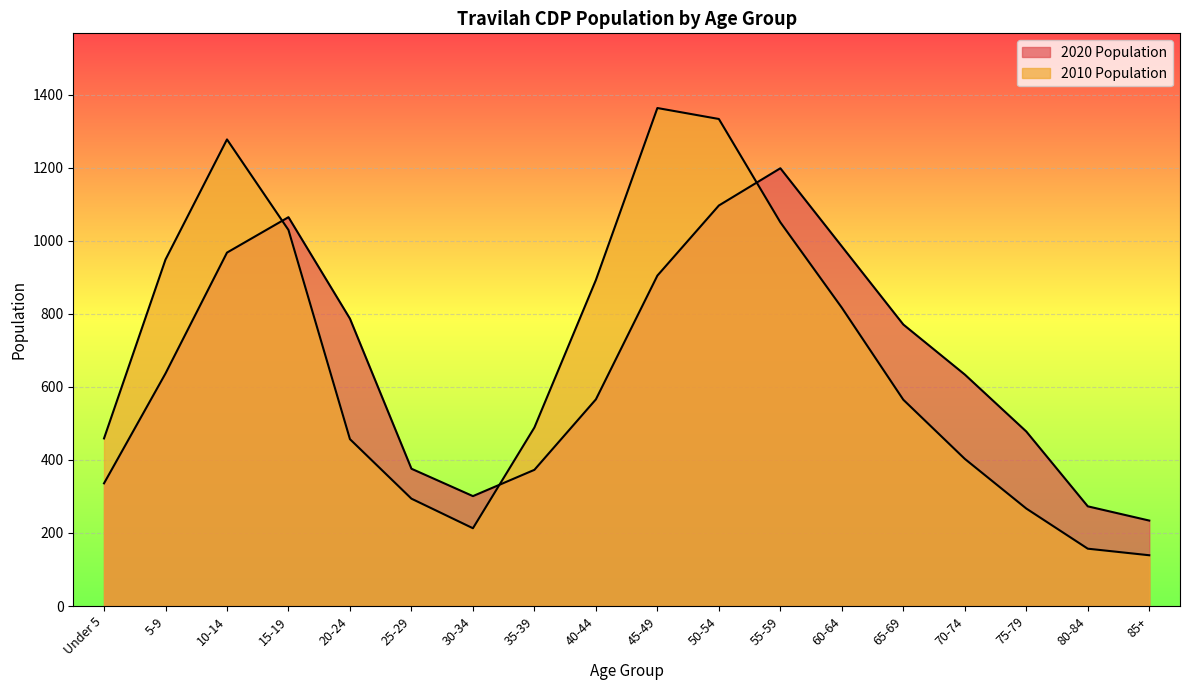

What are all the series names shown in the legend?

2020 Population, 2010 Population